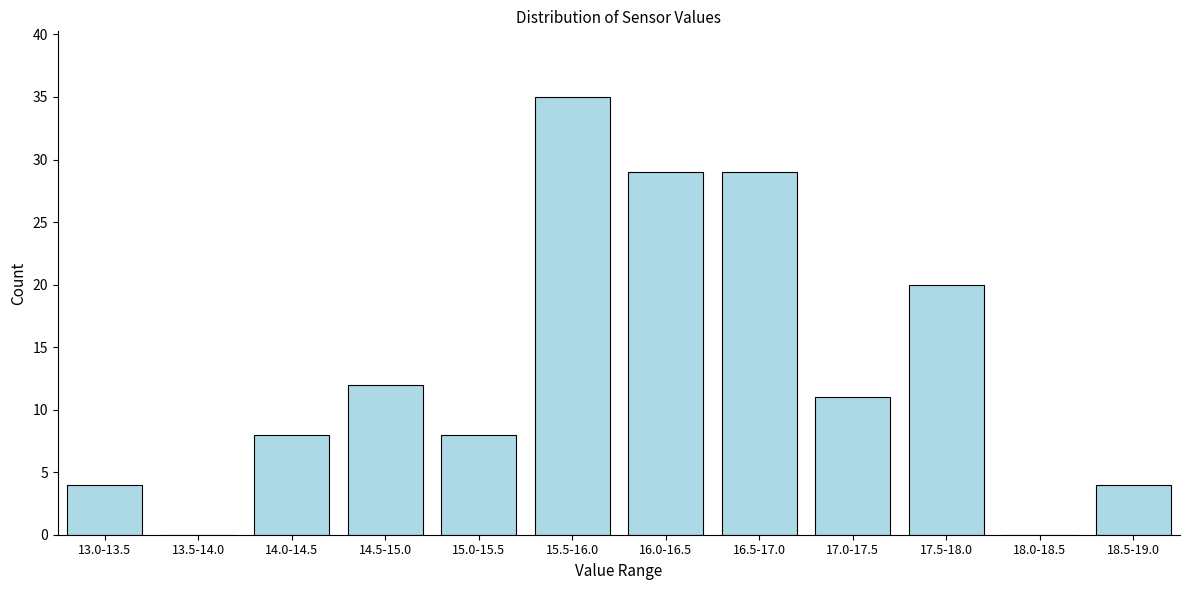

Reading left to right, list all the values displayed in this chart.

13.0-13.5=4	13.5-14.0=0	14.0-14.5=8	14.5-15.0=12	15.0-15.5=8	15.5-16.0=35	16.0-16.5=29	16.5-17.0=29	17.0-17.5=11	17.5-18.0=20	18.0-18.5=0	18.5-19.0=4